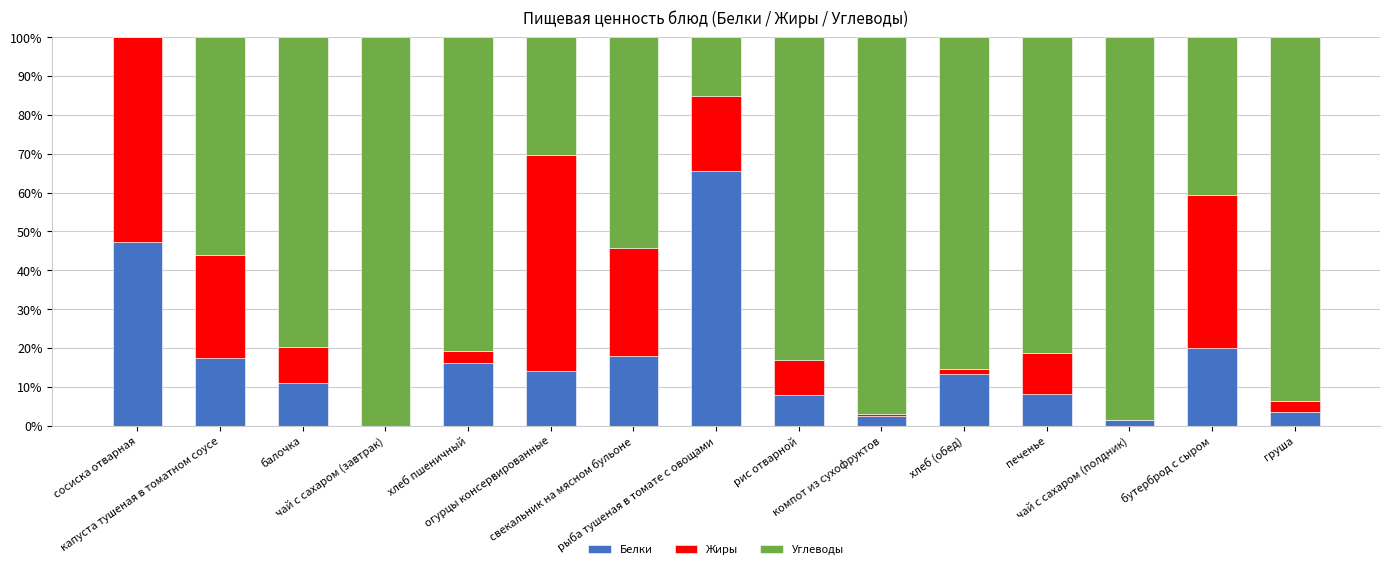

What is the highest value of the Белки series?

65.5